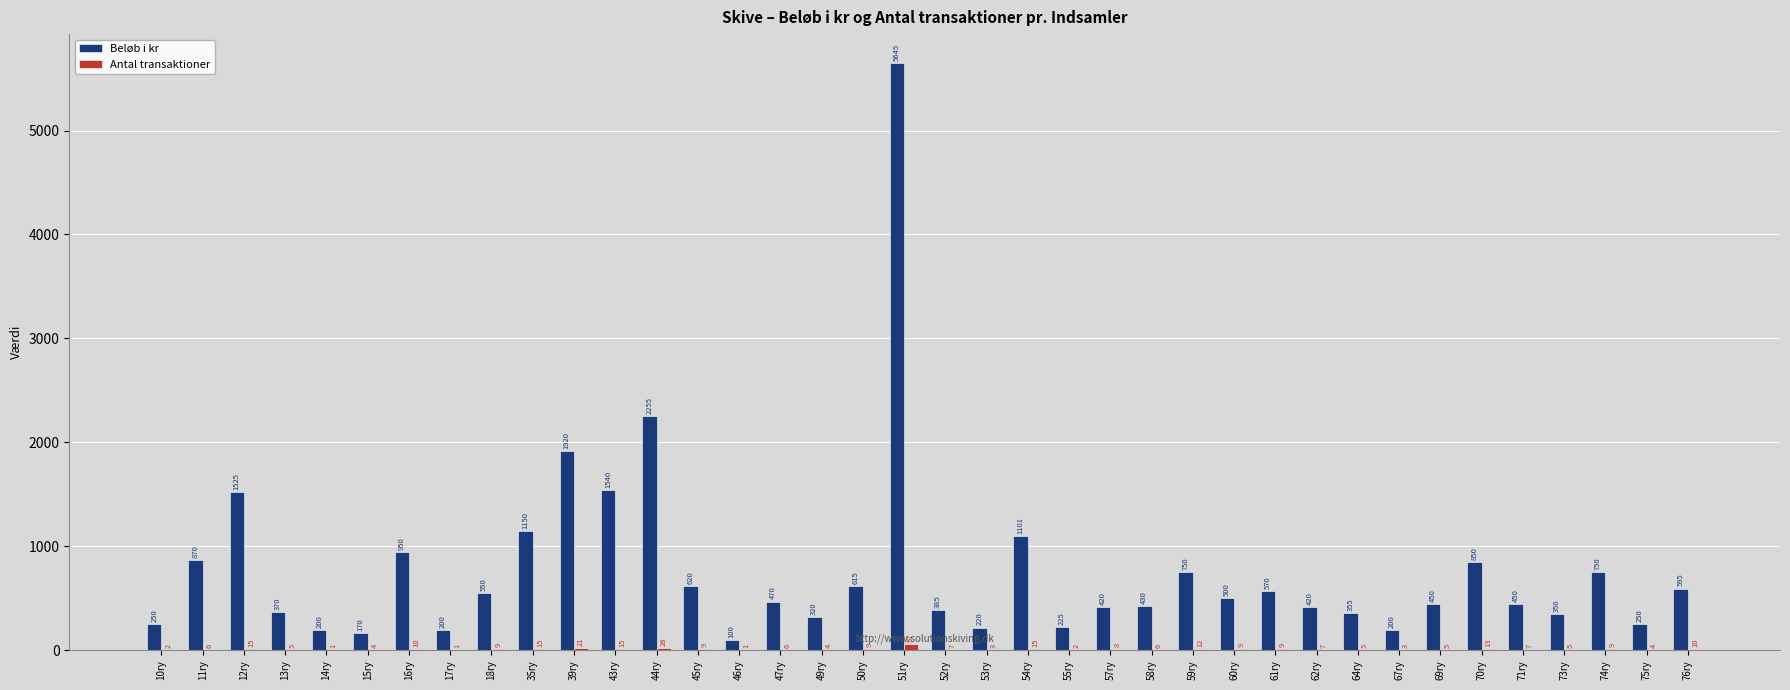

Which category has the highest value across all series?

51ry